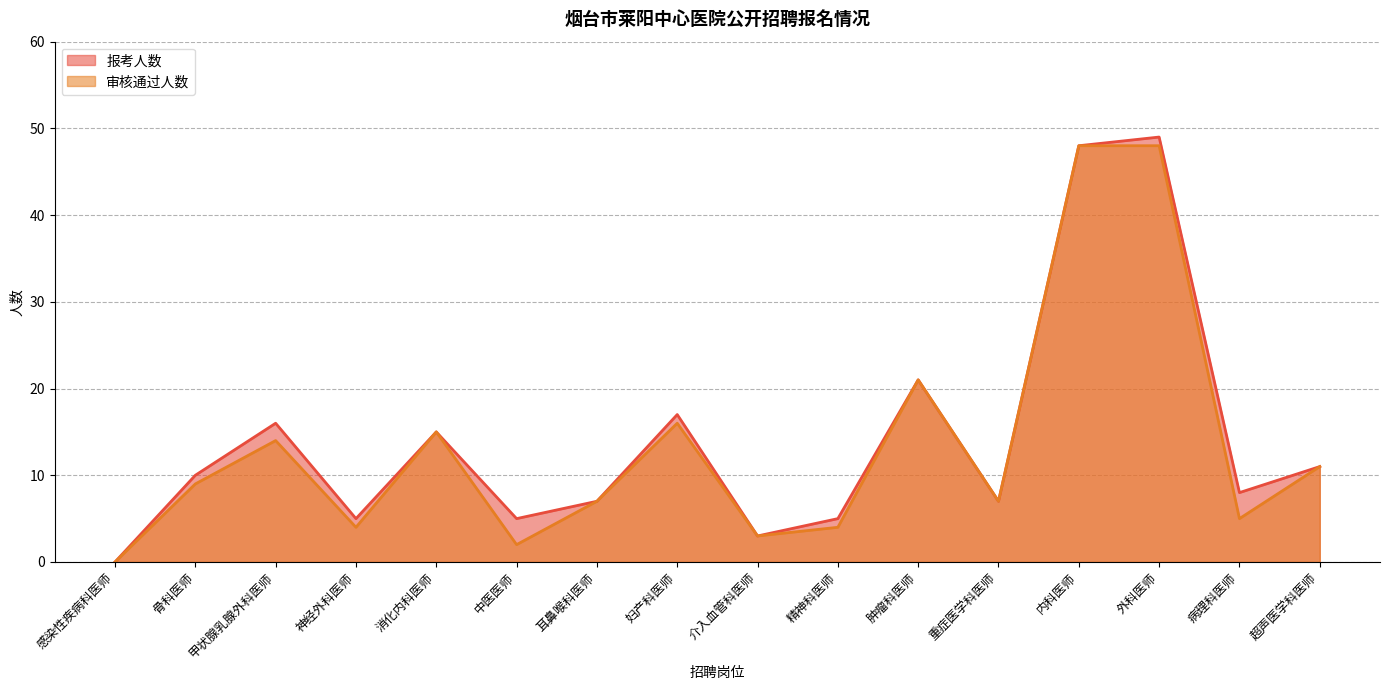

What are all the series names shown in the legend?

报考人数, 审核通过人数